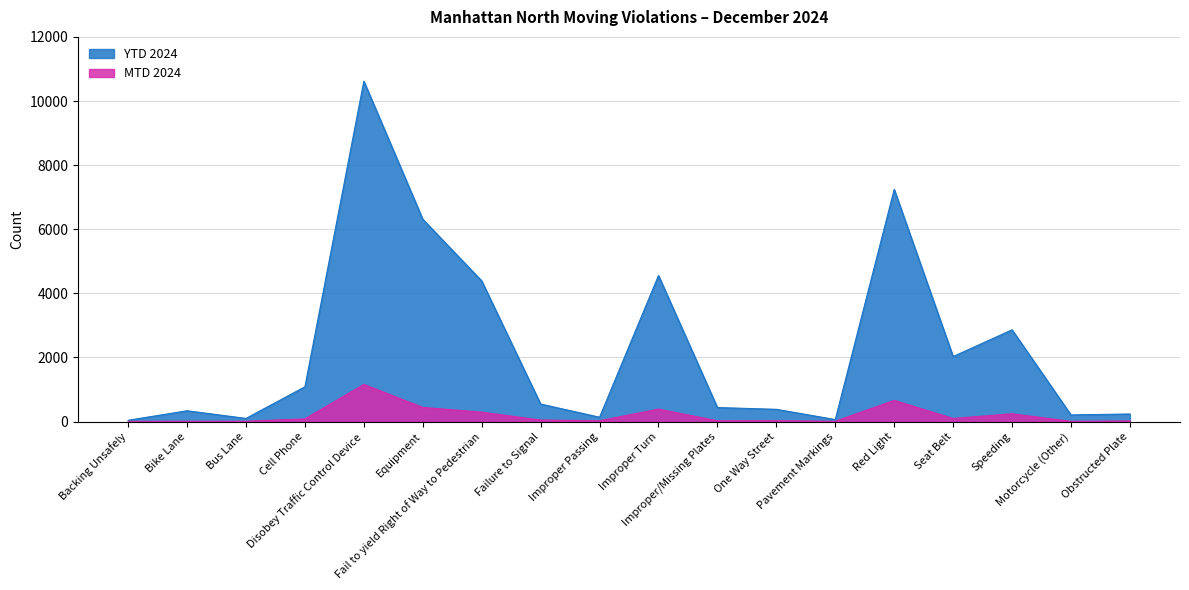

Reading left to right, transcribe all the data shown in this chart.

MTD 2024: Backing Unsafely=6	Bike Lane=11	Bus Lane=11	Cell Phone=84	Disobey Traffic Control Device=1159	Equipment=442	Fail to yield Right of Way to Pedestrian=294	Failure to Signal=49	Improper Passing=26	Improper Turn=389	Improper/Missing Plates=25	One Way Street=29	Pavement Markings=10	Red Light=661	Seat Belt=96	Speeding=243	Motorcycle (Other)=9	Obstructed Plate=20
YTD 2024: Backing Unsafely=41	Bike Lane=338	Bus Lane=99	Cell Phone=1086	Disobey Traffic Control Device=10619	Equipment=6312	Fail to yield Right of Way to Pedestrian=4389	Failure to Signal=547	Improper Passing=137	Improper Turn=4557	Improper/Missing Plates=438	One Way Street=383	Pavement Markings=63	Red Light=7244	Seat Belt=2029	Speeding=2863	Motorcycle (Other)=208	Obstructed Plate=237